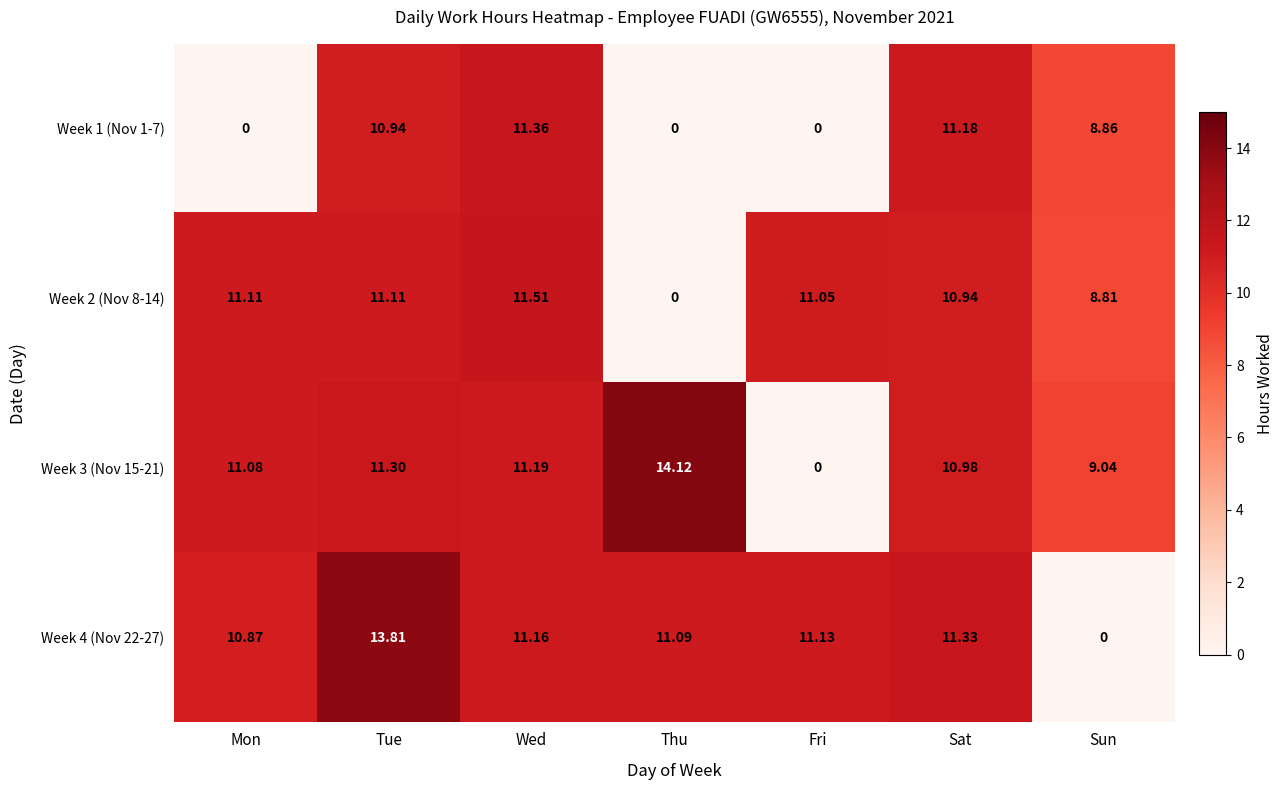

Which label corresponds to the largest value in the chart?

Thu